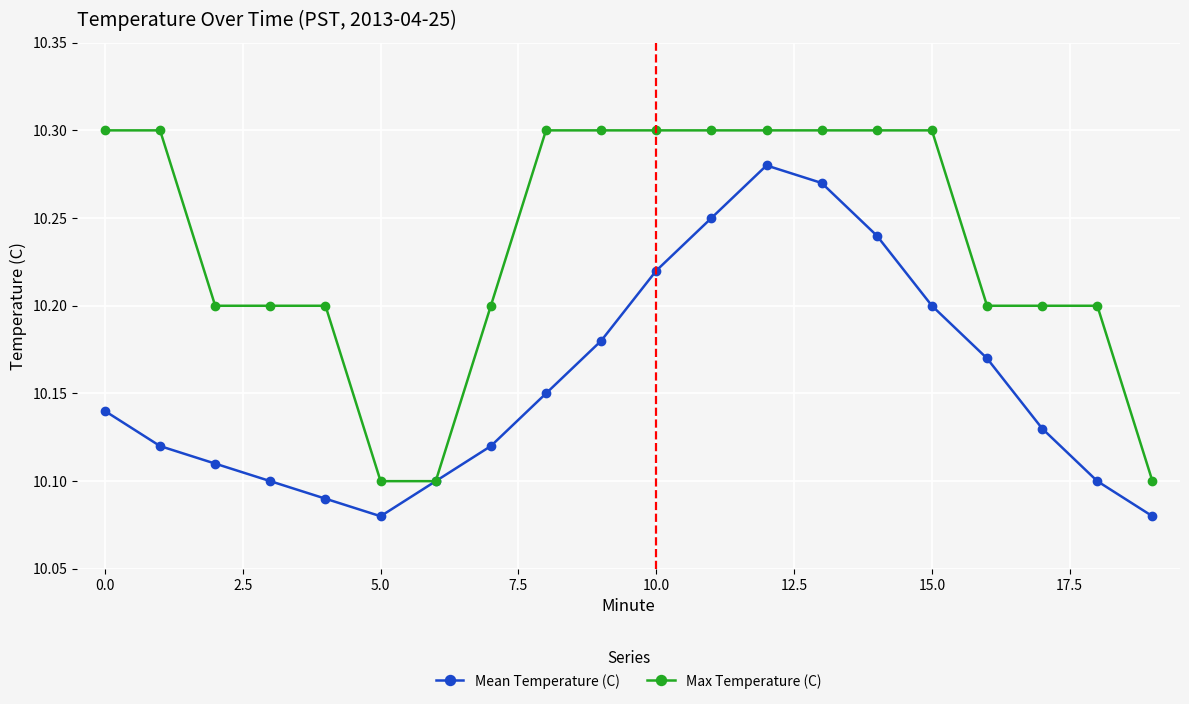

Which series has the widest spread of values?

Max Temperature (C)